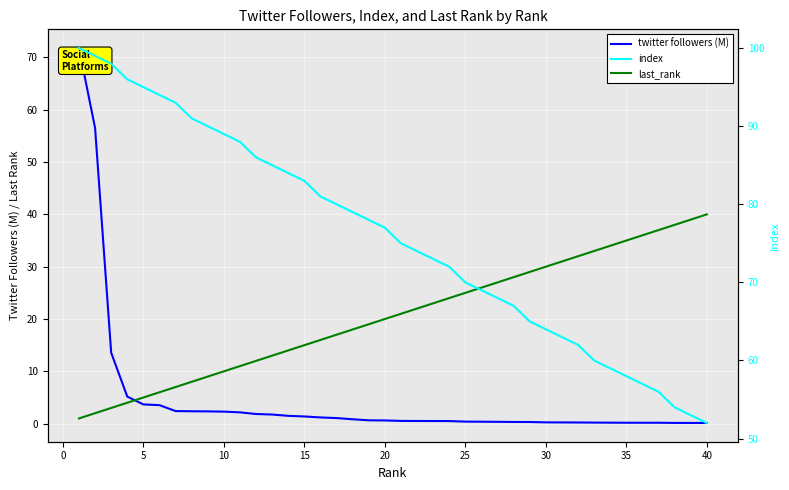

What is the greatest value displayed?

100.0